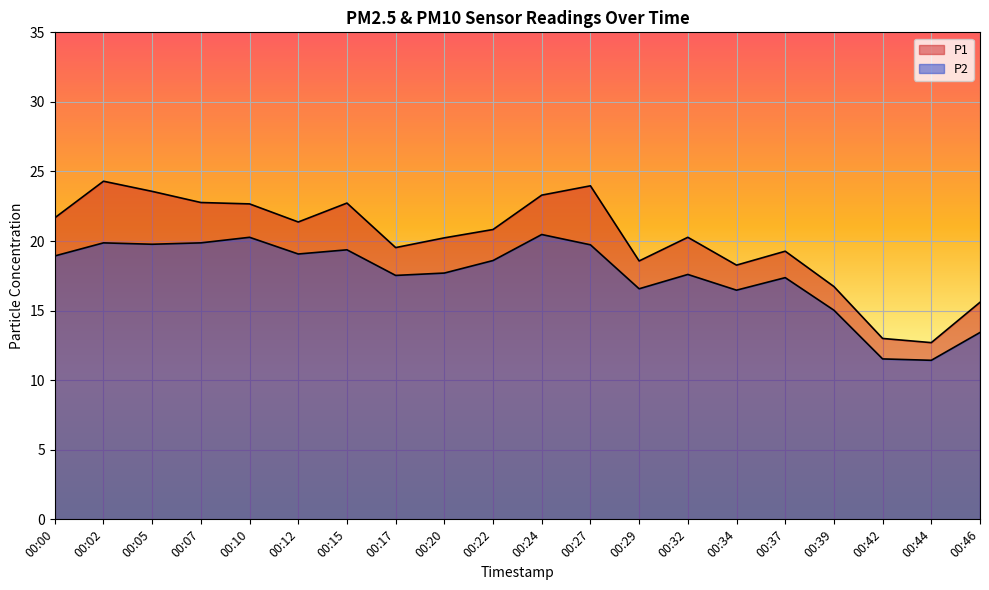

At which label does P2 first exceed 18?

00:00